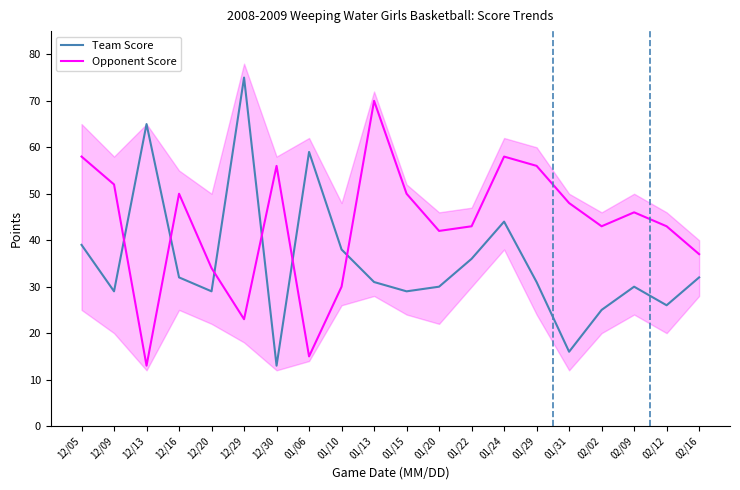

At which category is the sum across all series the highest?

01/24